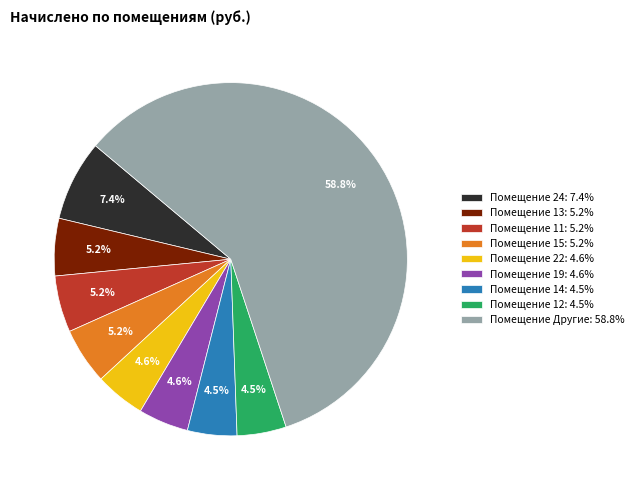

What portion of the pie excludes Помещение 14: 4.5%?

95.5%